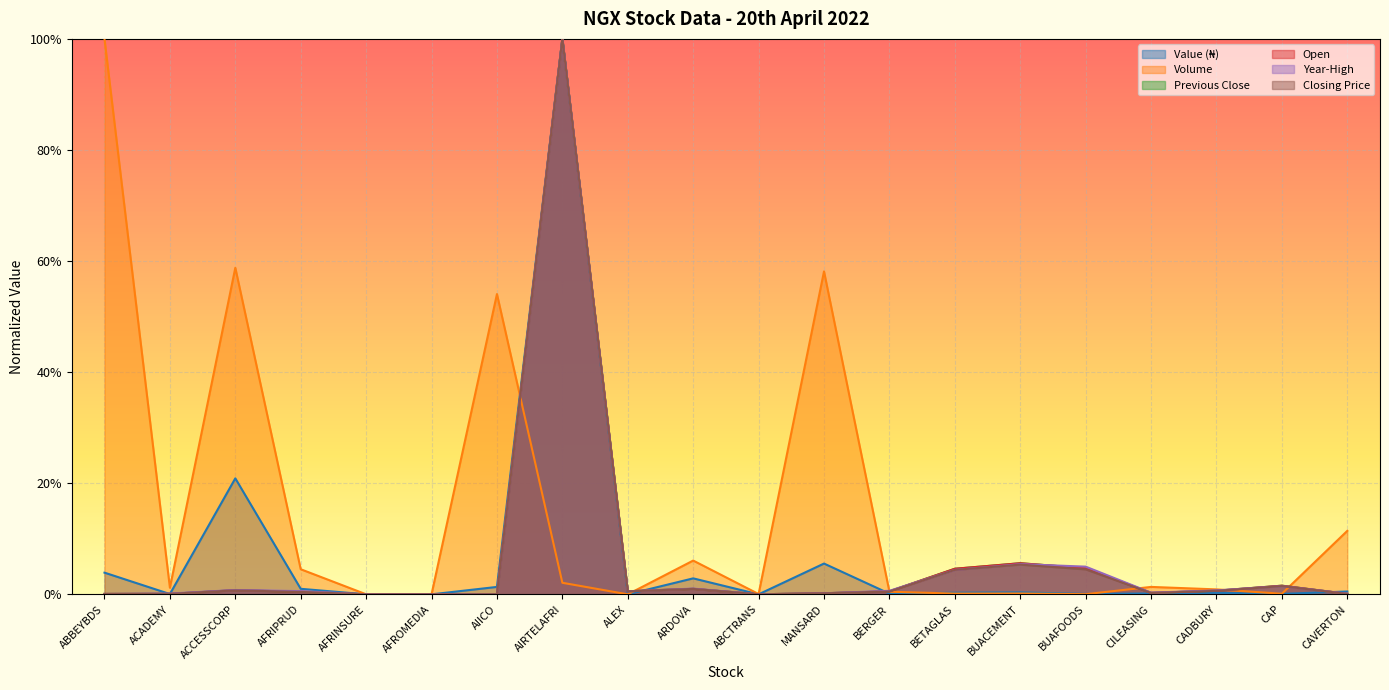

What is the difference between the maximum and minimum values in the Previous Close series?

1.0